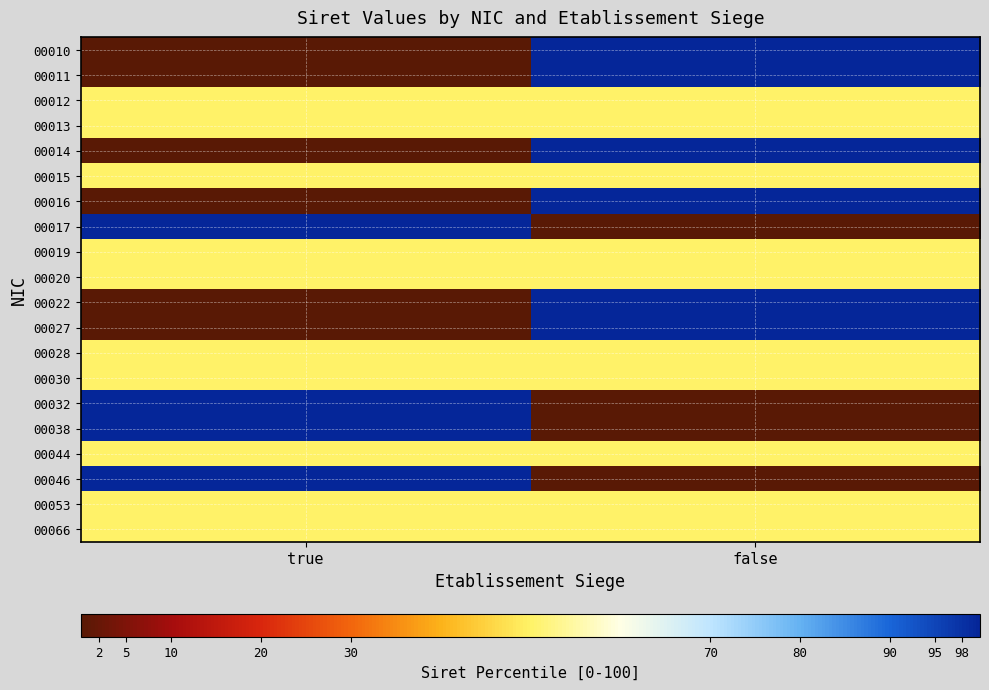

List the series in order of their peak value, lowest first.

00012, 00013, 00015, 00019, 00020, 00028, 00030, 00044, 00053, 00066, 00010, 00011, 00014, 00016, 00017, 00022, 00027, 00032, 00038, 00046